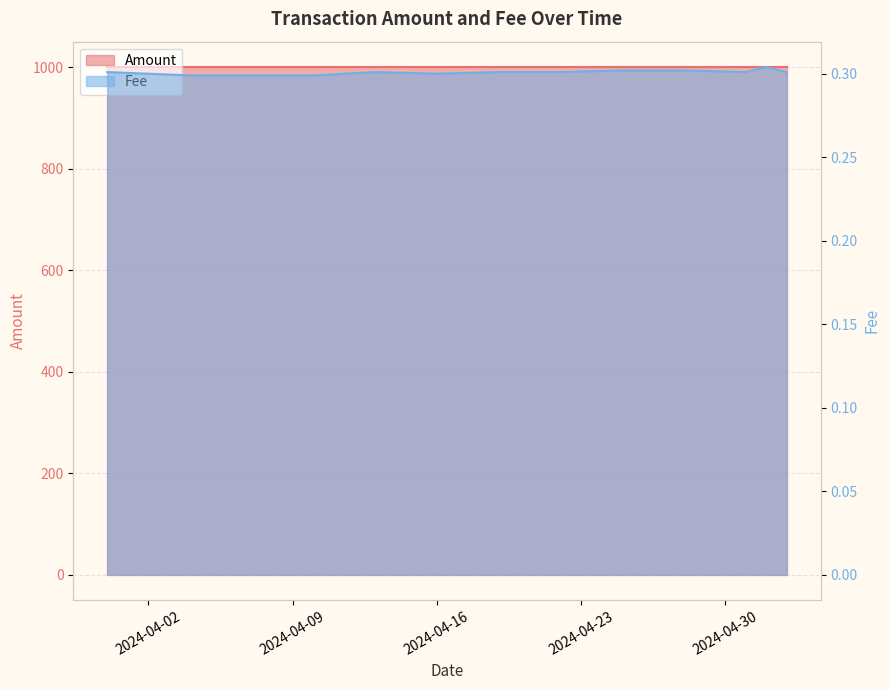

Where is the first local maximum?

2024-04-13